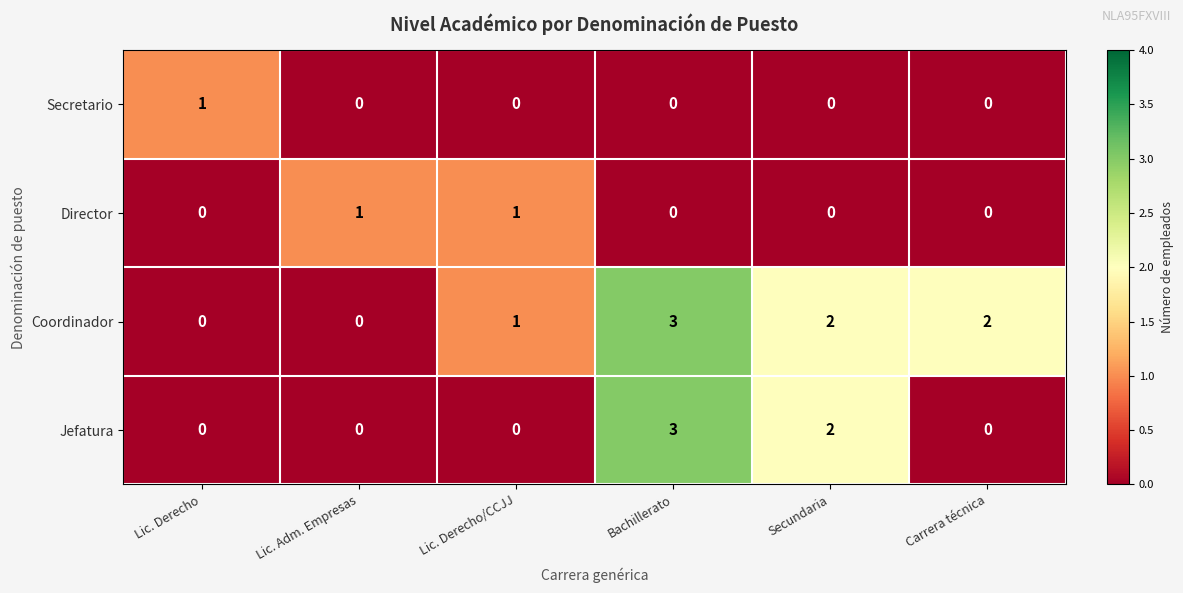

Count the Director values in the range 0 to 1.

6